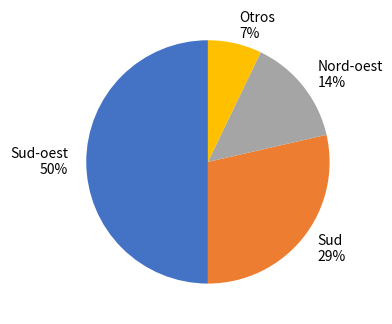

Is Otros 7% the majority of the pie?

No